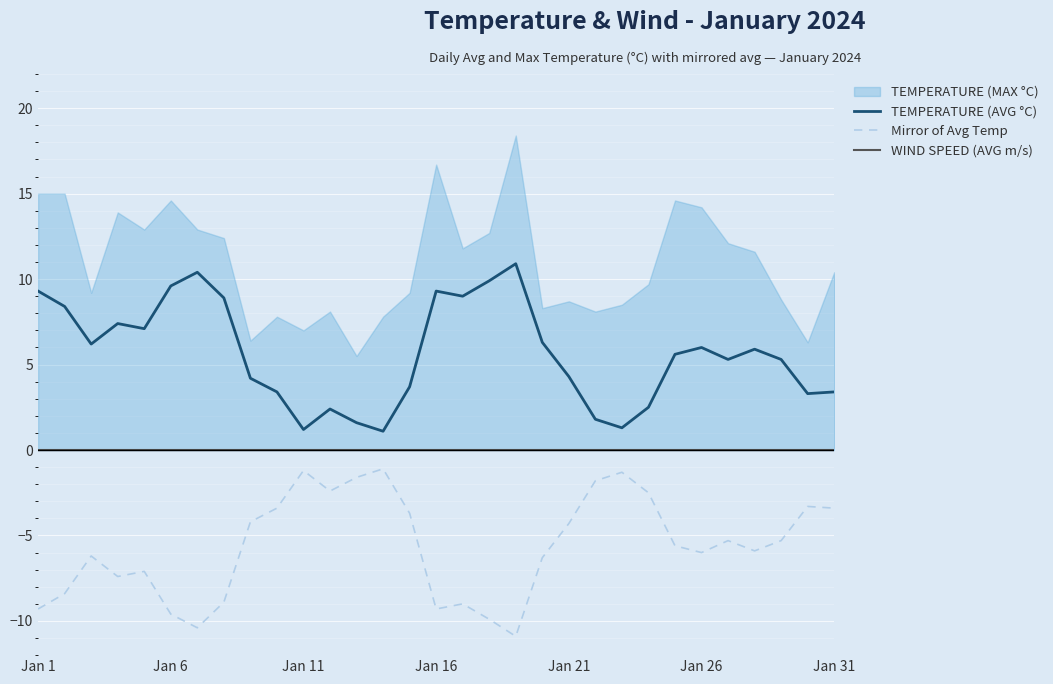

The Mirror of Avg Temp series shows -5.2 at 14. True or false?

False